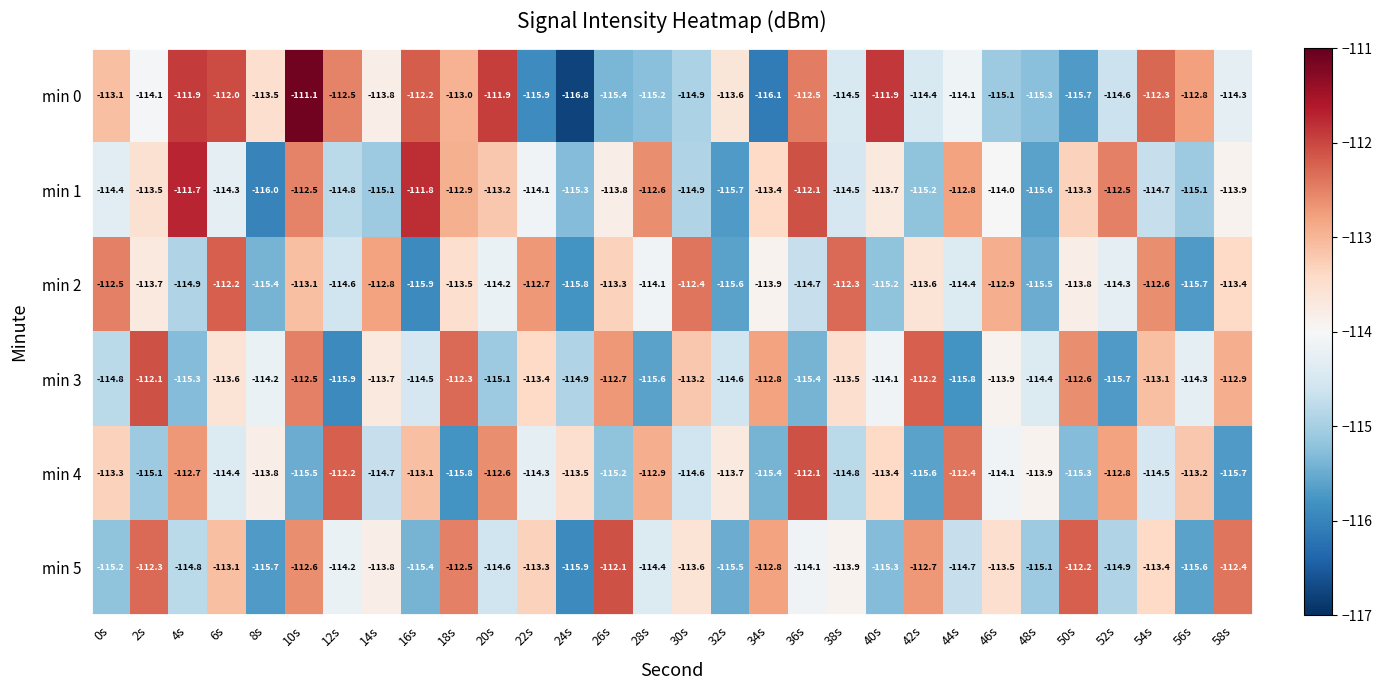

The value of min 2 at 48s is -175.2. True or false?

False